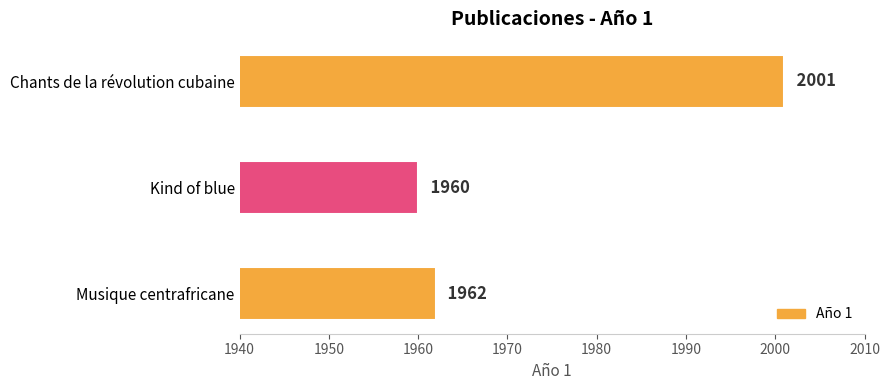

Between Kind of blue and Chants de la révolution cubaine, which is larger?

Chants de la révolution cubaine